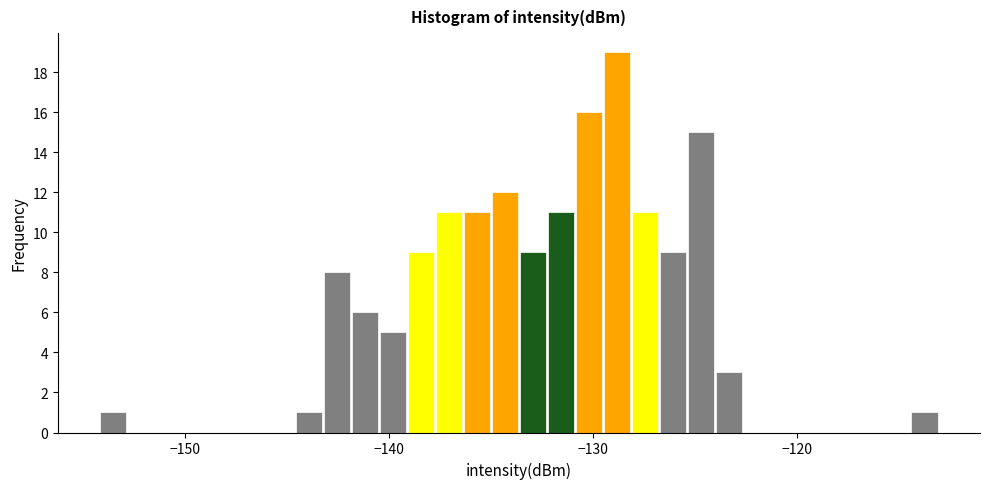

Read against the x-axis, roughly where is the centre of the tallest bar?

-129